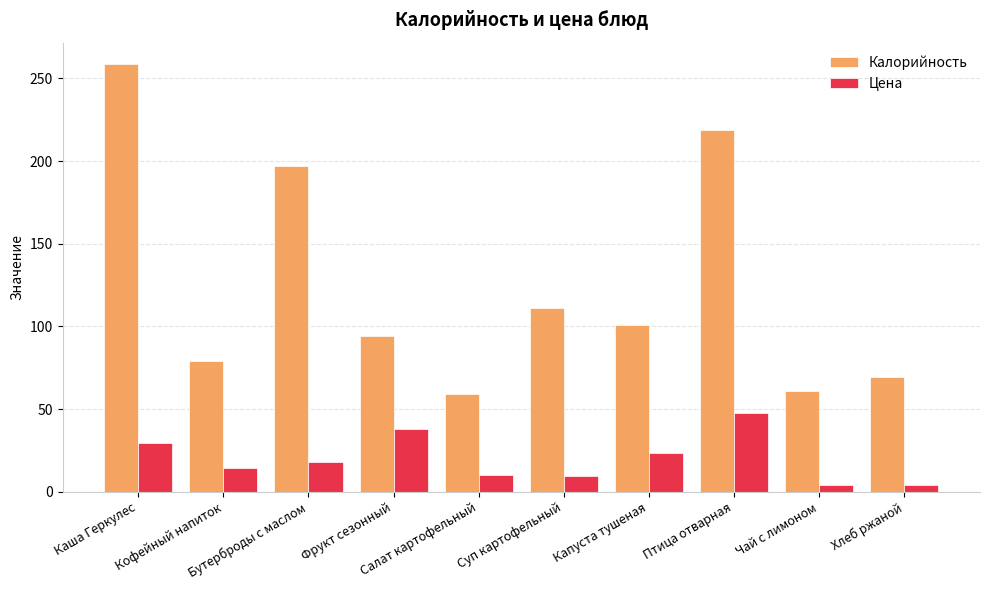

Which series has the widest spread of values?

Калорийность